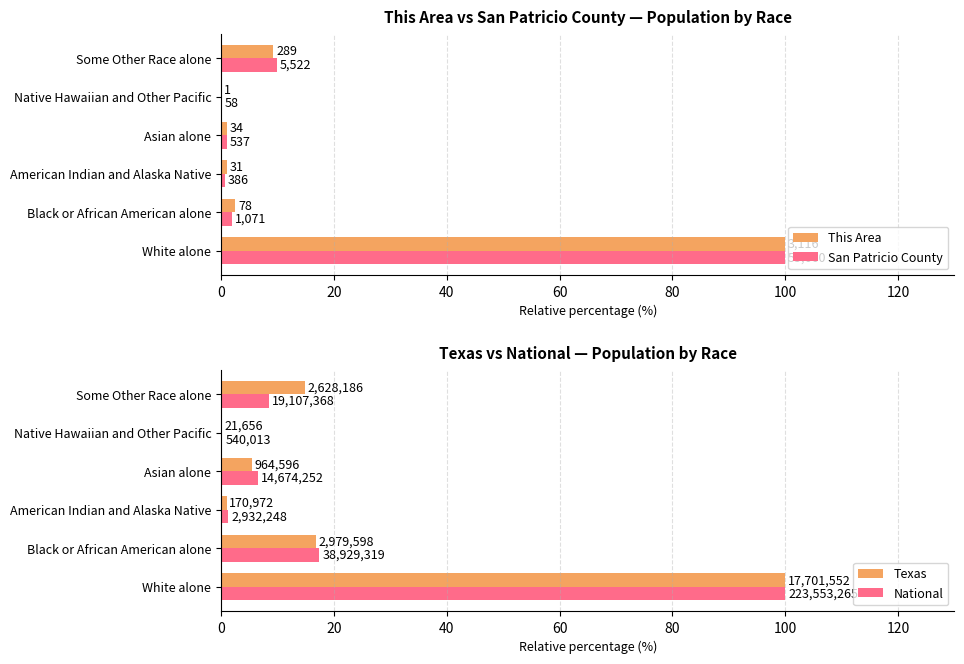

Is the value of This Area at Native Hawaiian and Other Pacific greater than the value of National at White alone?

No